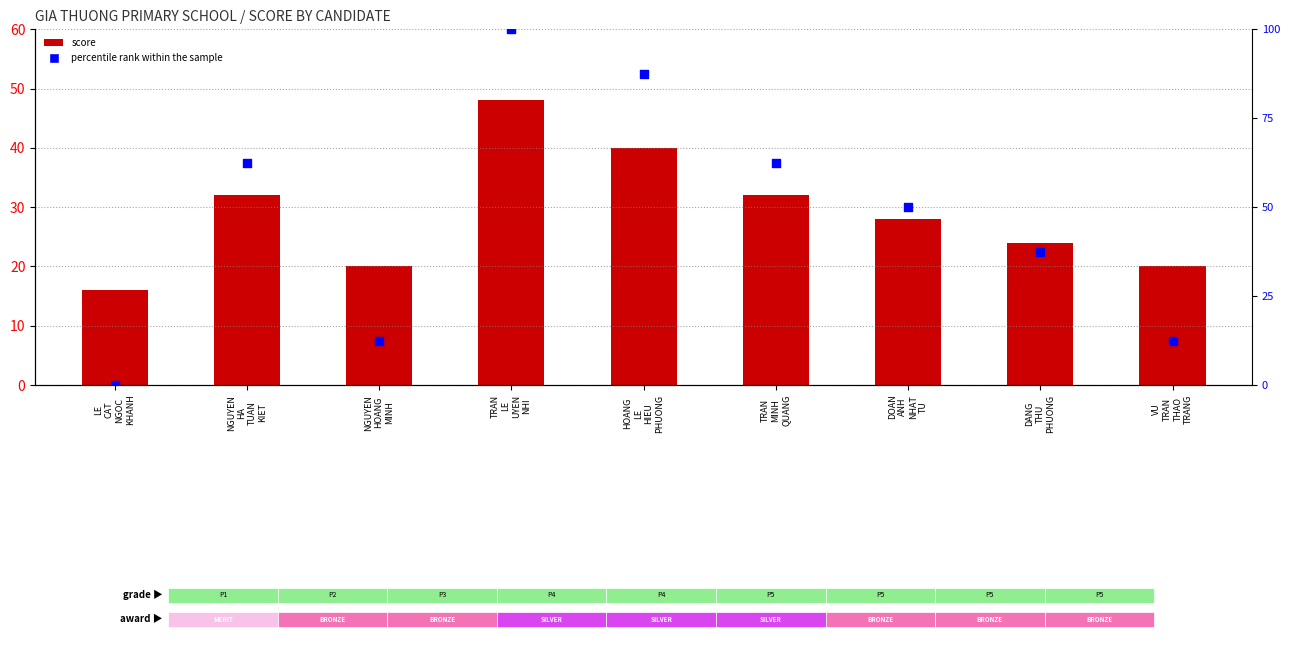

Which series reaches the maximum Y coordinate?

percentile rank within the sample